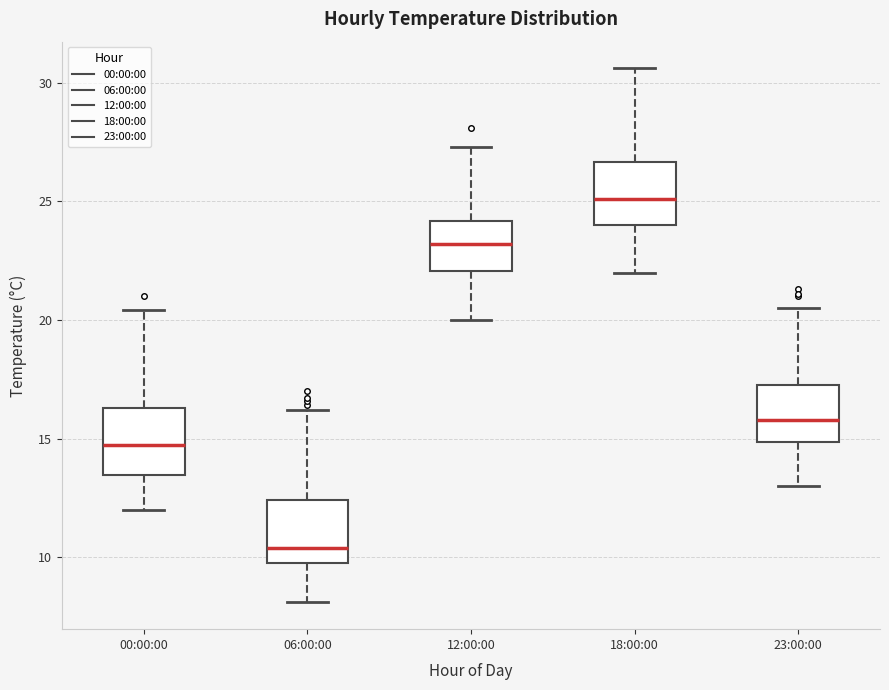

Which box has the lowest median line?

06:00:00